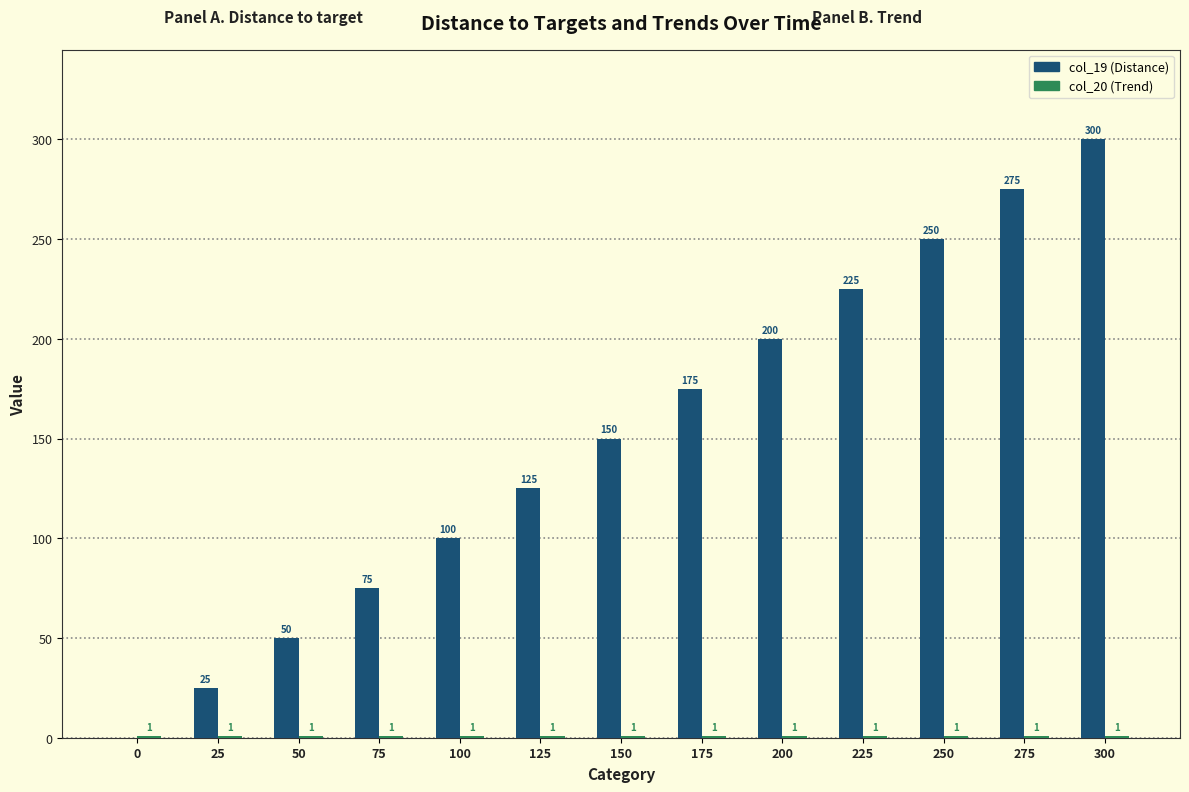

What is the total value across all series at 50?

51